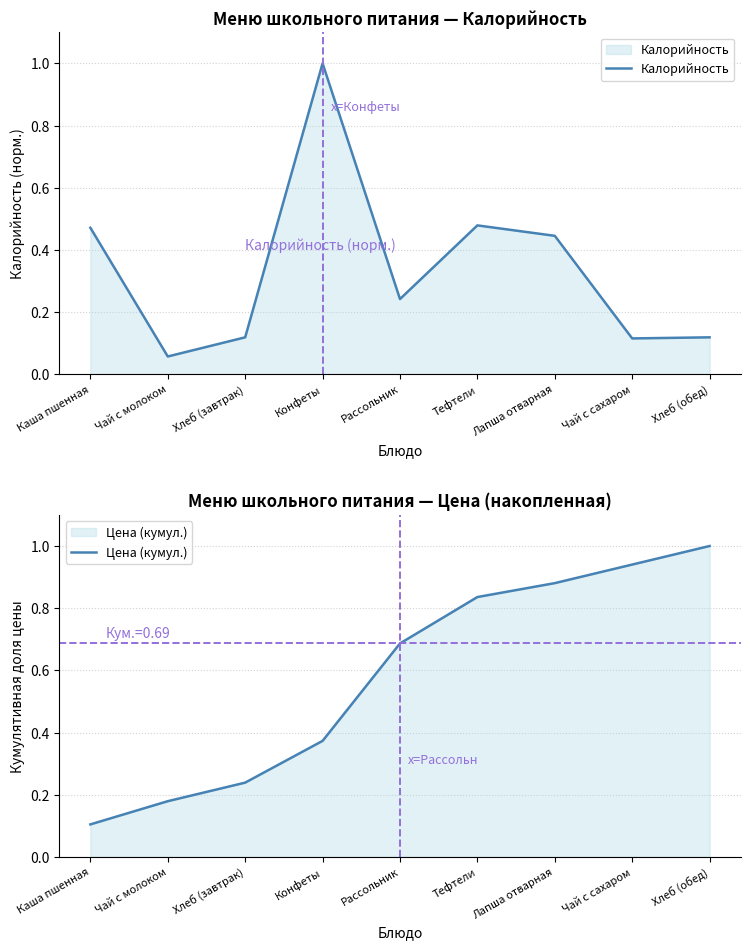

At which label does Цена (кумул.) reach its minimum?

Каша пшенная